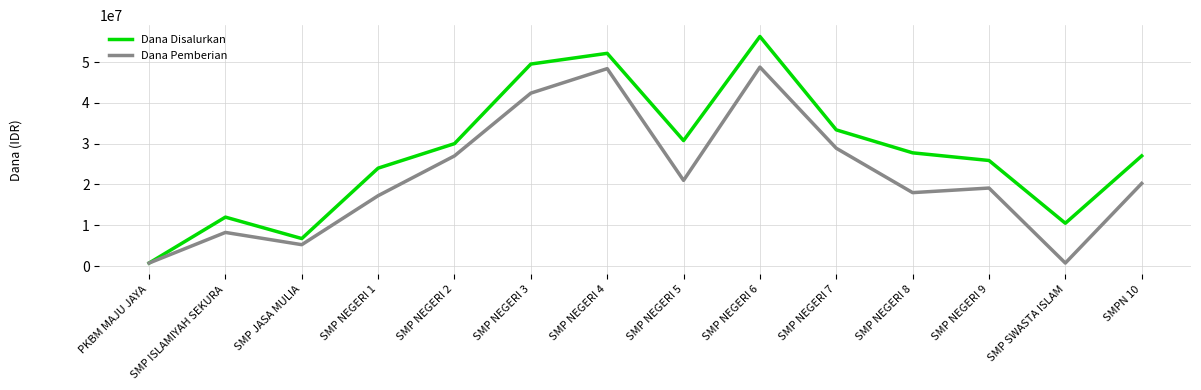

At which category is the sum across all series the highest?

SMP NEGERI 6